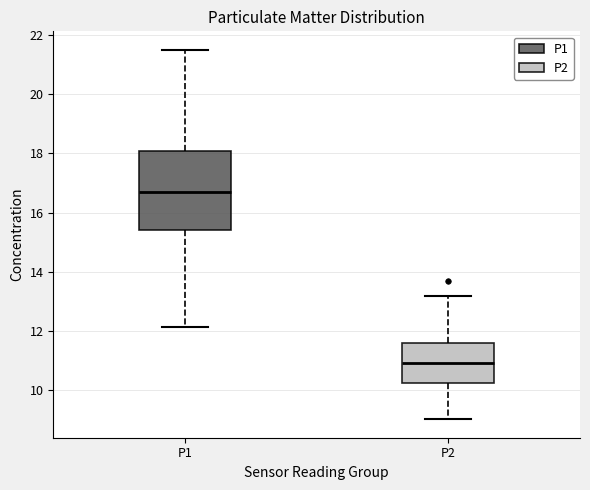

Reading left to right, transcribe this box plot: for each box, give where its median line is, the range the box spans, and where its two whiskers end, as read against the y-axis. The values are not printed on the chart, so give them approximately, as read against the axis.

P1: median 16.8, box 15.4 to 18.0, whiskers 12.2 to 21.6
P2: median 11.0, box 10.2 to 11.6, whiskers 9.0 to 13.2